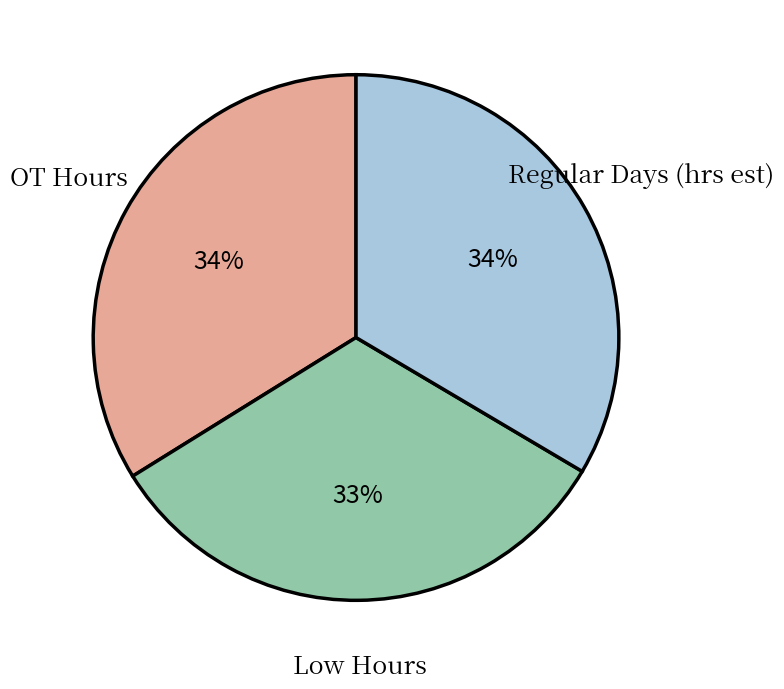

Do Regular Days (hrs est) and Low Hours together represent more than half of the pie?

Yes